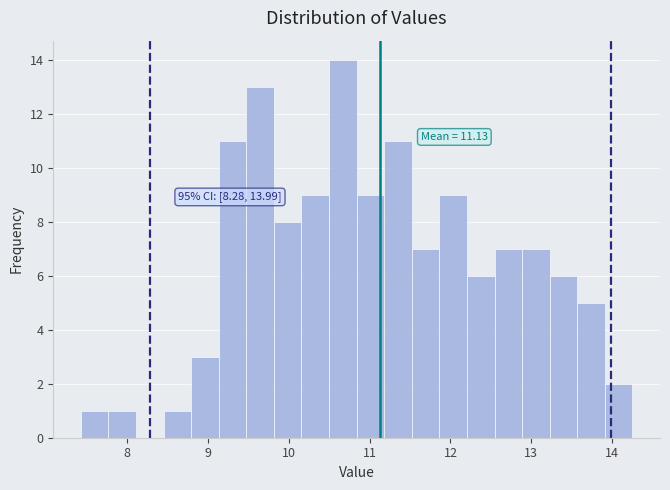

Around what value on the x-axis is the tallest bar? Give the approximate position of its centre, as read against the axis.

10.7